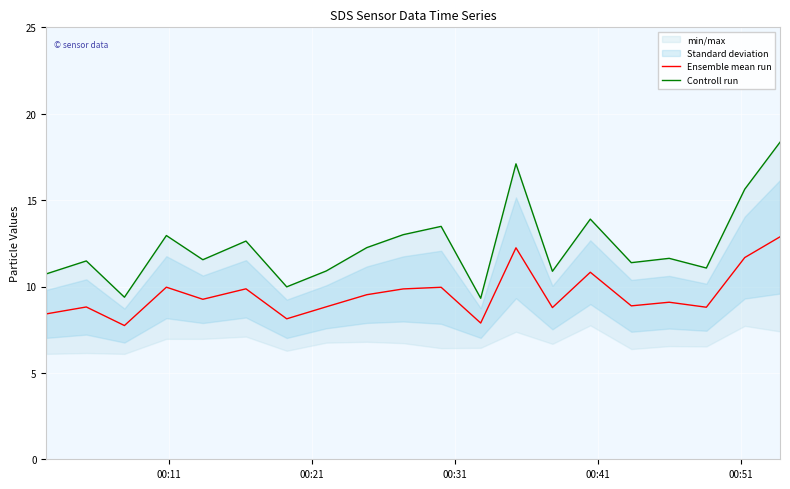

What is the minimum value for Ensemble mean run?

7.7